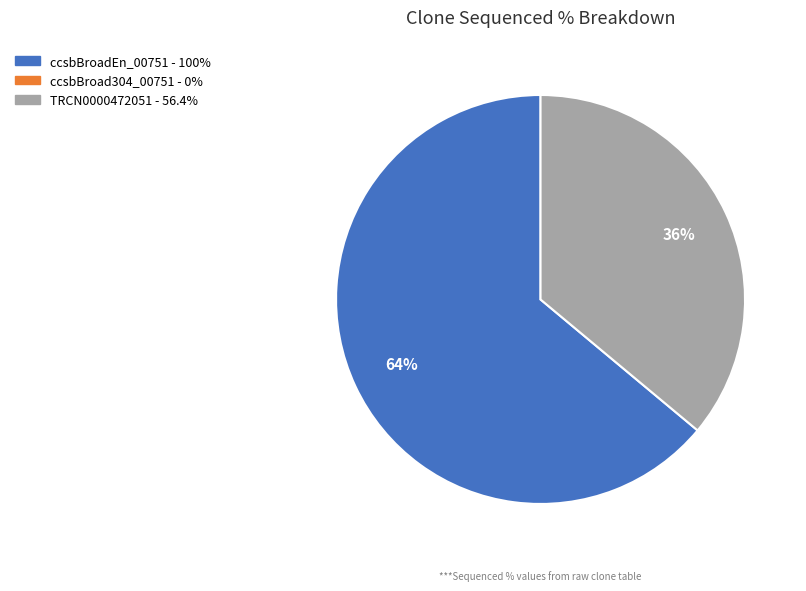

To the nearest percent, what is the difference between the largest and smallest slice percentages?

28%